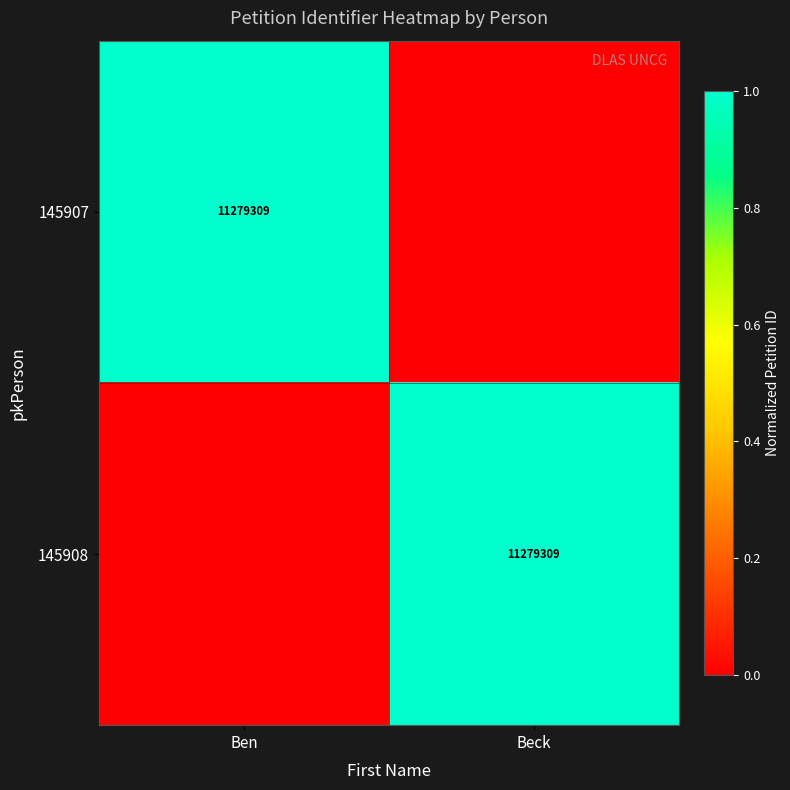

Is it true that 145907 equals 11279309 at Ben?

True